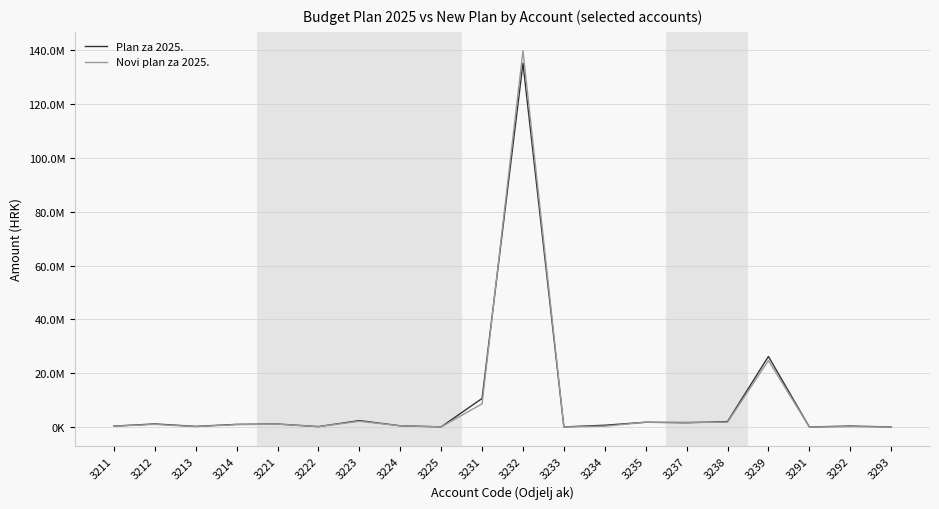

Is this an area chart (filled region under the line)?

No